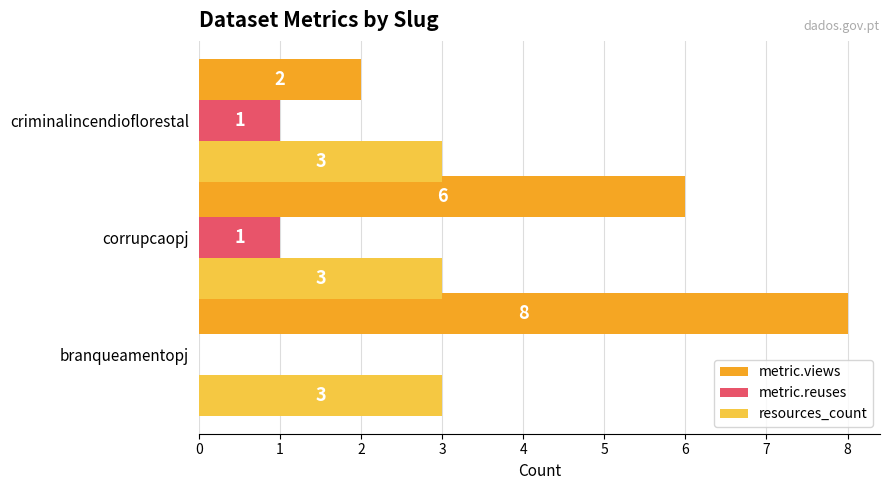

What is the sum of all resources_count values?

9